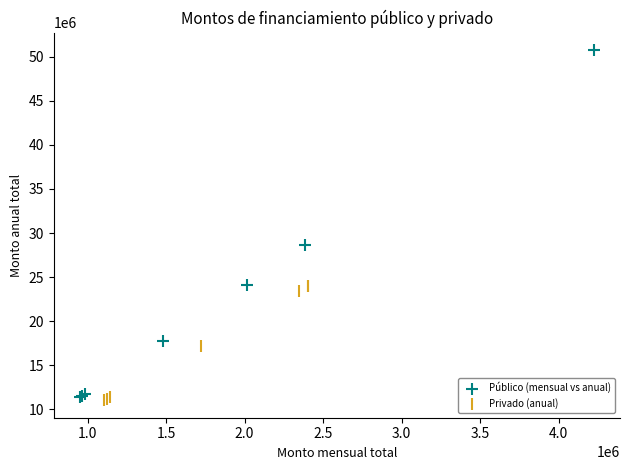

Which series has the widest spread of Y values?

Público (mensual vs anual)